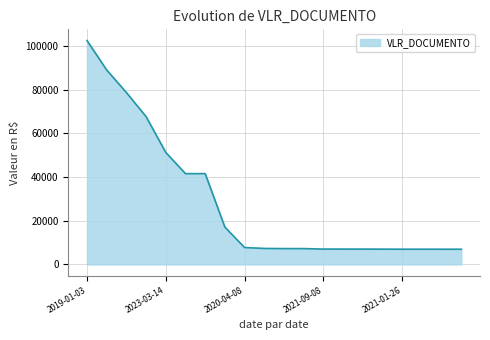

How many lines are shown in the chart?

1